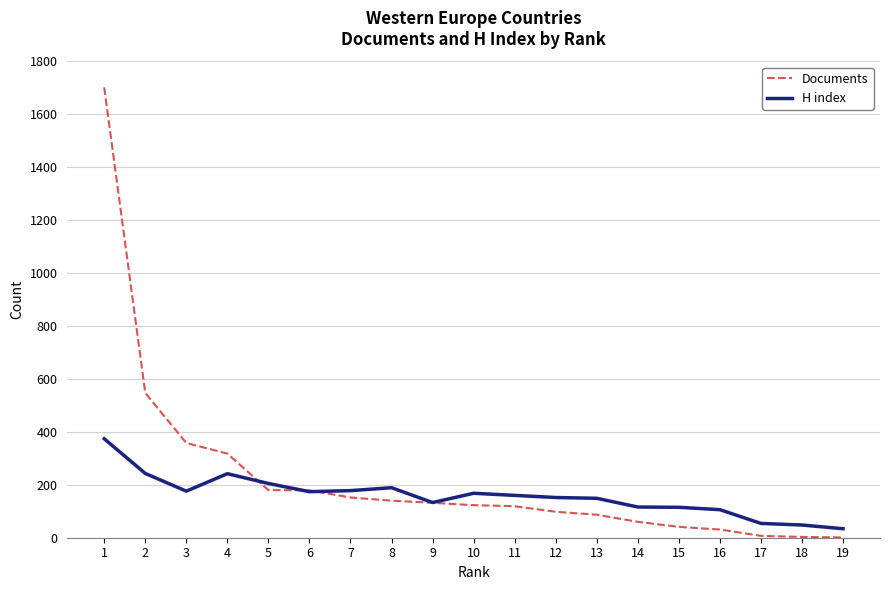

Rank the series by their maximum value, from highest to lowest.

Documents, H index